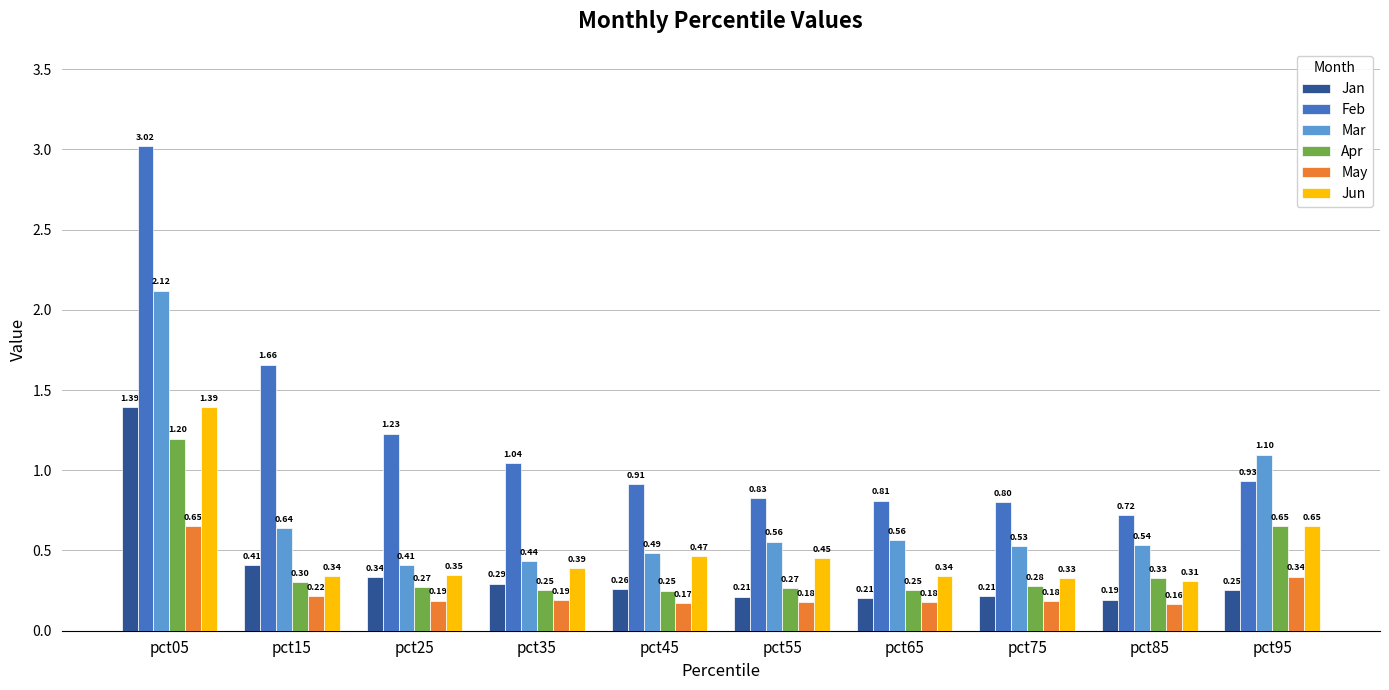

What is the total value across all series at pct65?

2.3